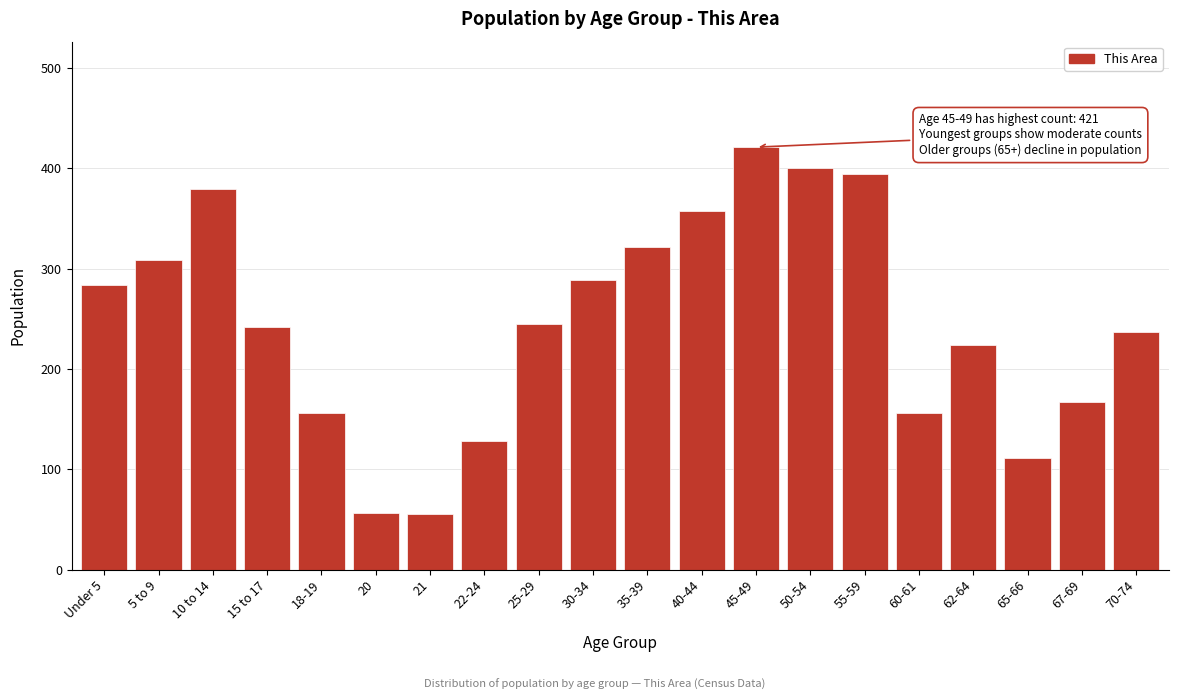

The value at 22-24 is 128. True or false?

True